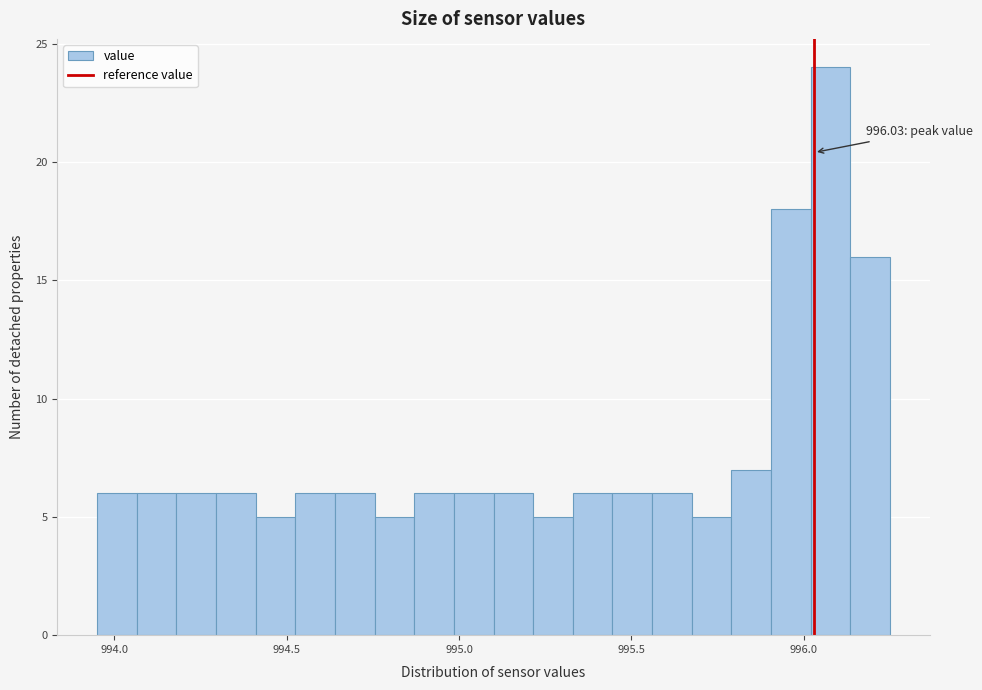

Around what value on the x-axis is the tallest bar? Give the approximate position of its centre, as read against the axis.

996.10